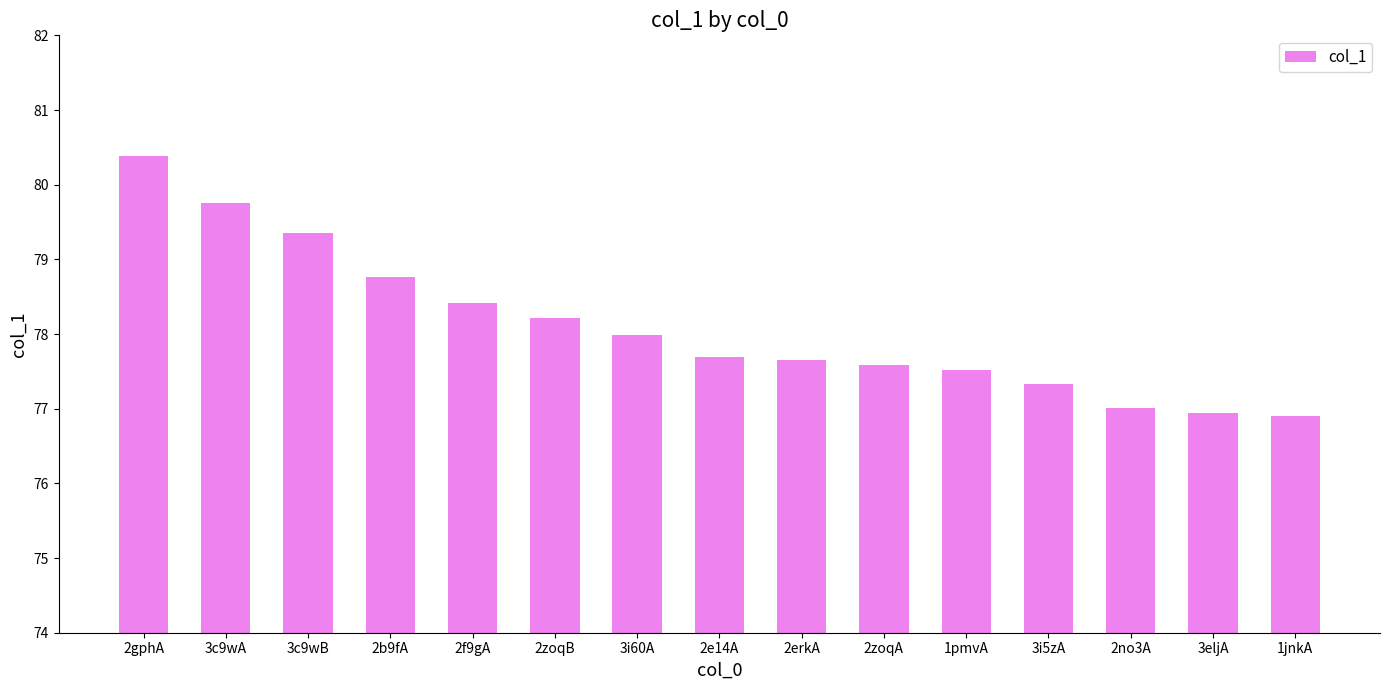

What is the greatest value displayed?

80.4